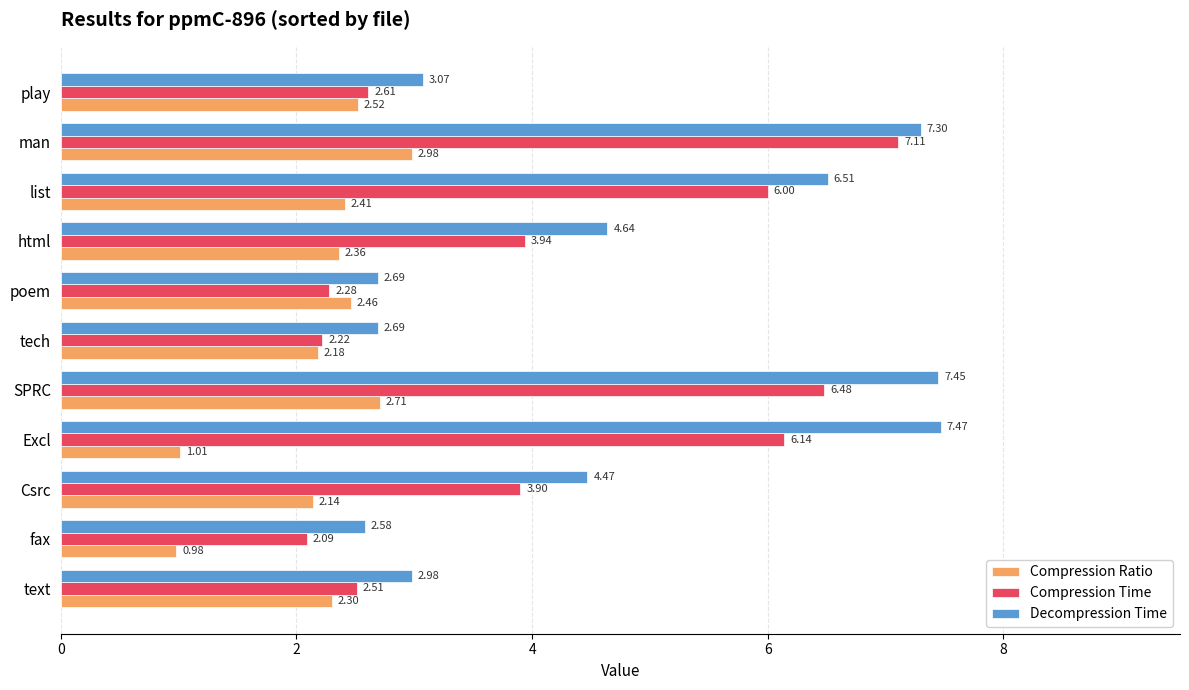

At which category does the chart reach its minimum across all series?

fax